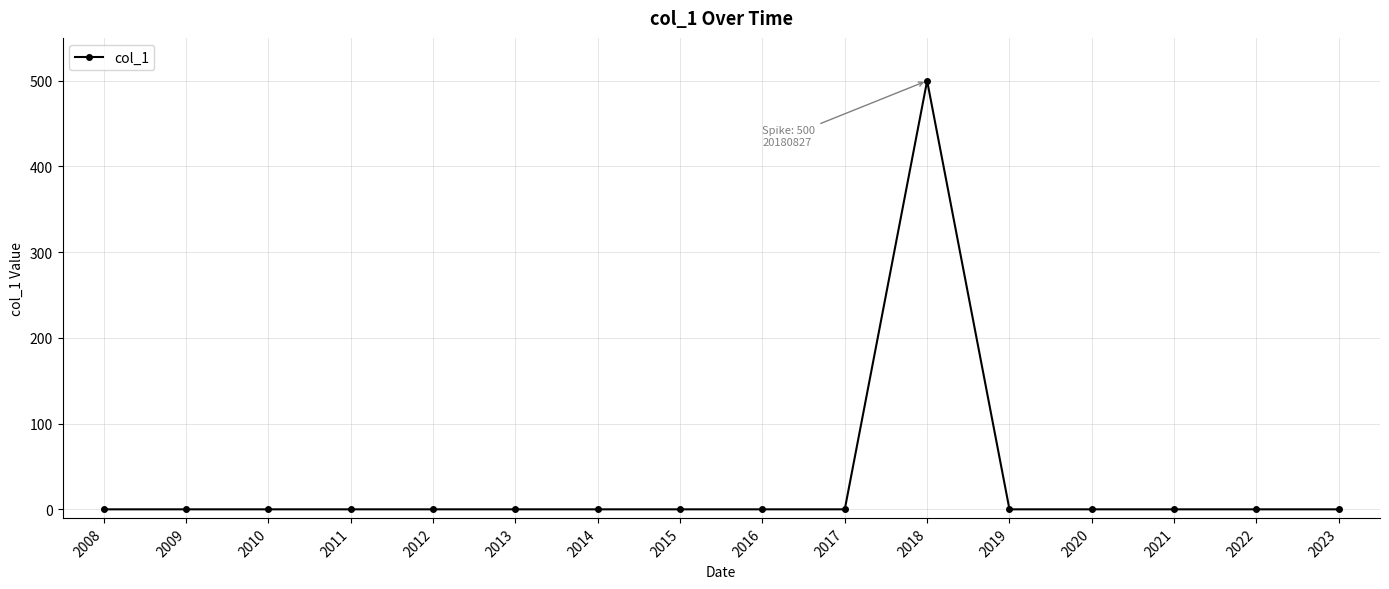

Reading left to right, what are all the values shown in this chart?

2008=0	2009=0	2010=0	2011=0	2012=0	2013=0	2014=0	2015=0	2016=0	2017=0	2018=500	2019=0	2020=0	2021=0	2022=0	2023=0